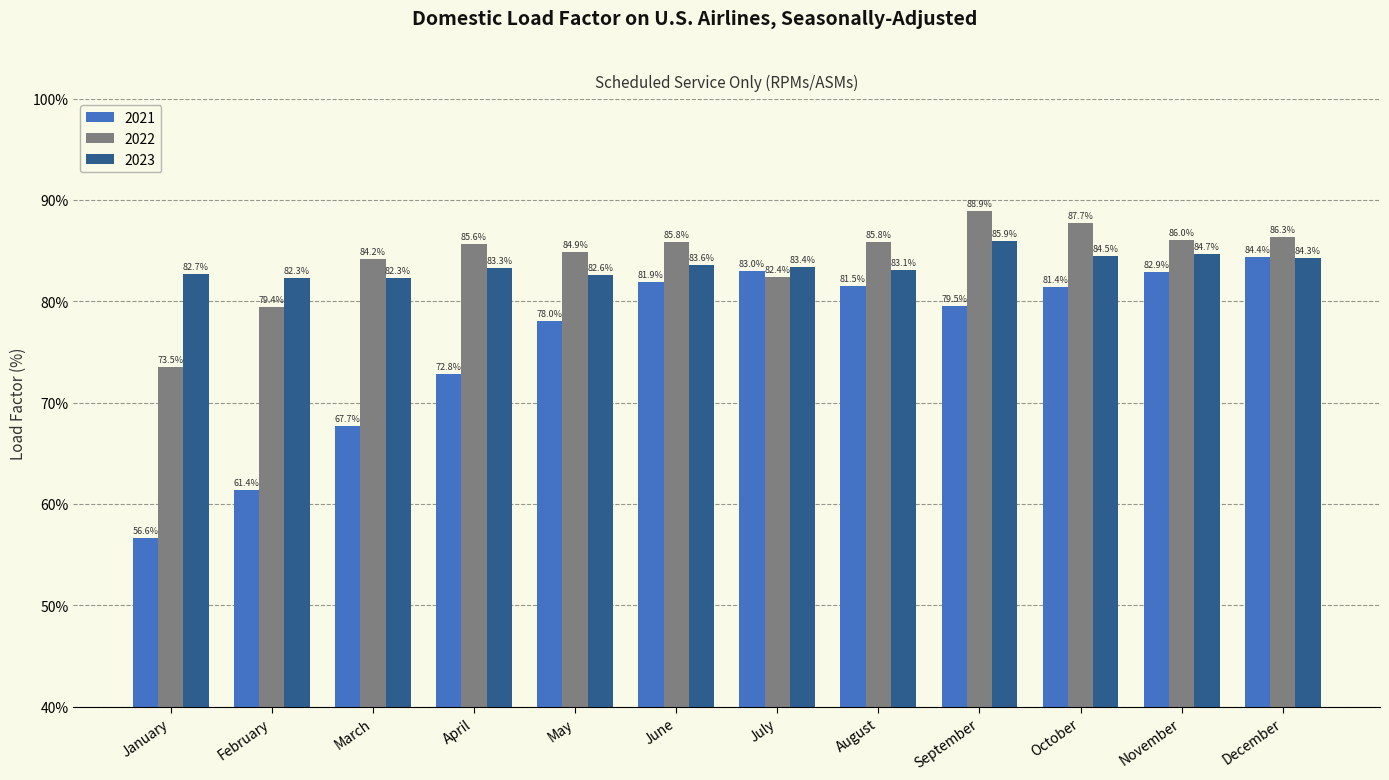

What is the sum of all 2021 values?

911.1